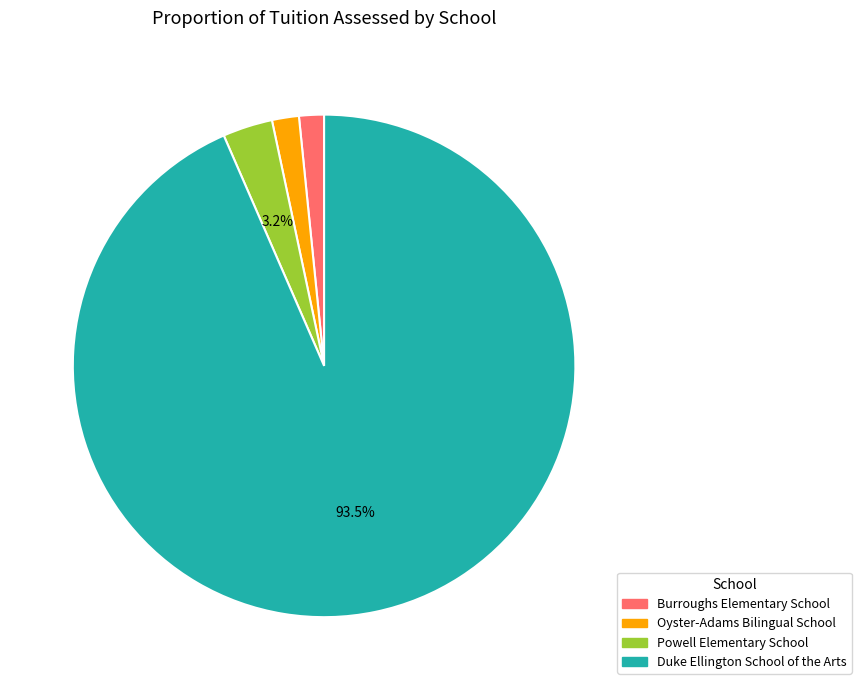

Which slice represents more than half of the pie?

Duke Ellington School of the Arts